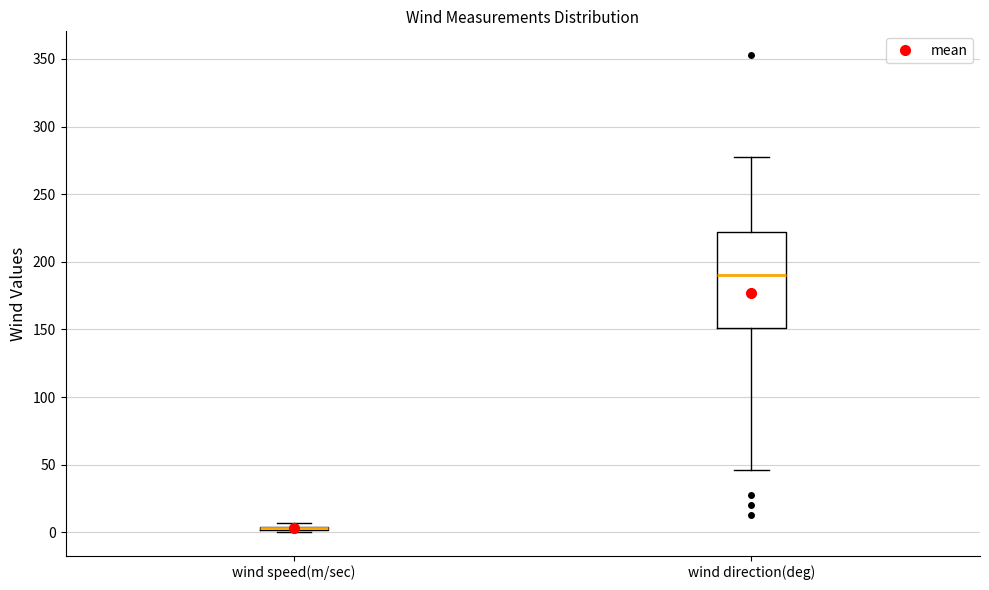

Which box is the tallest, from its lower edge to its upper edge?

wind direction(deg)